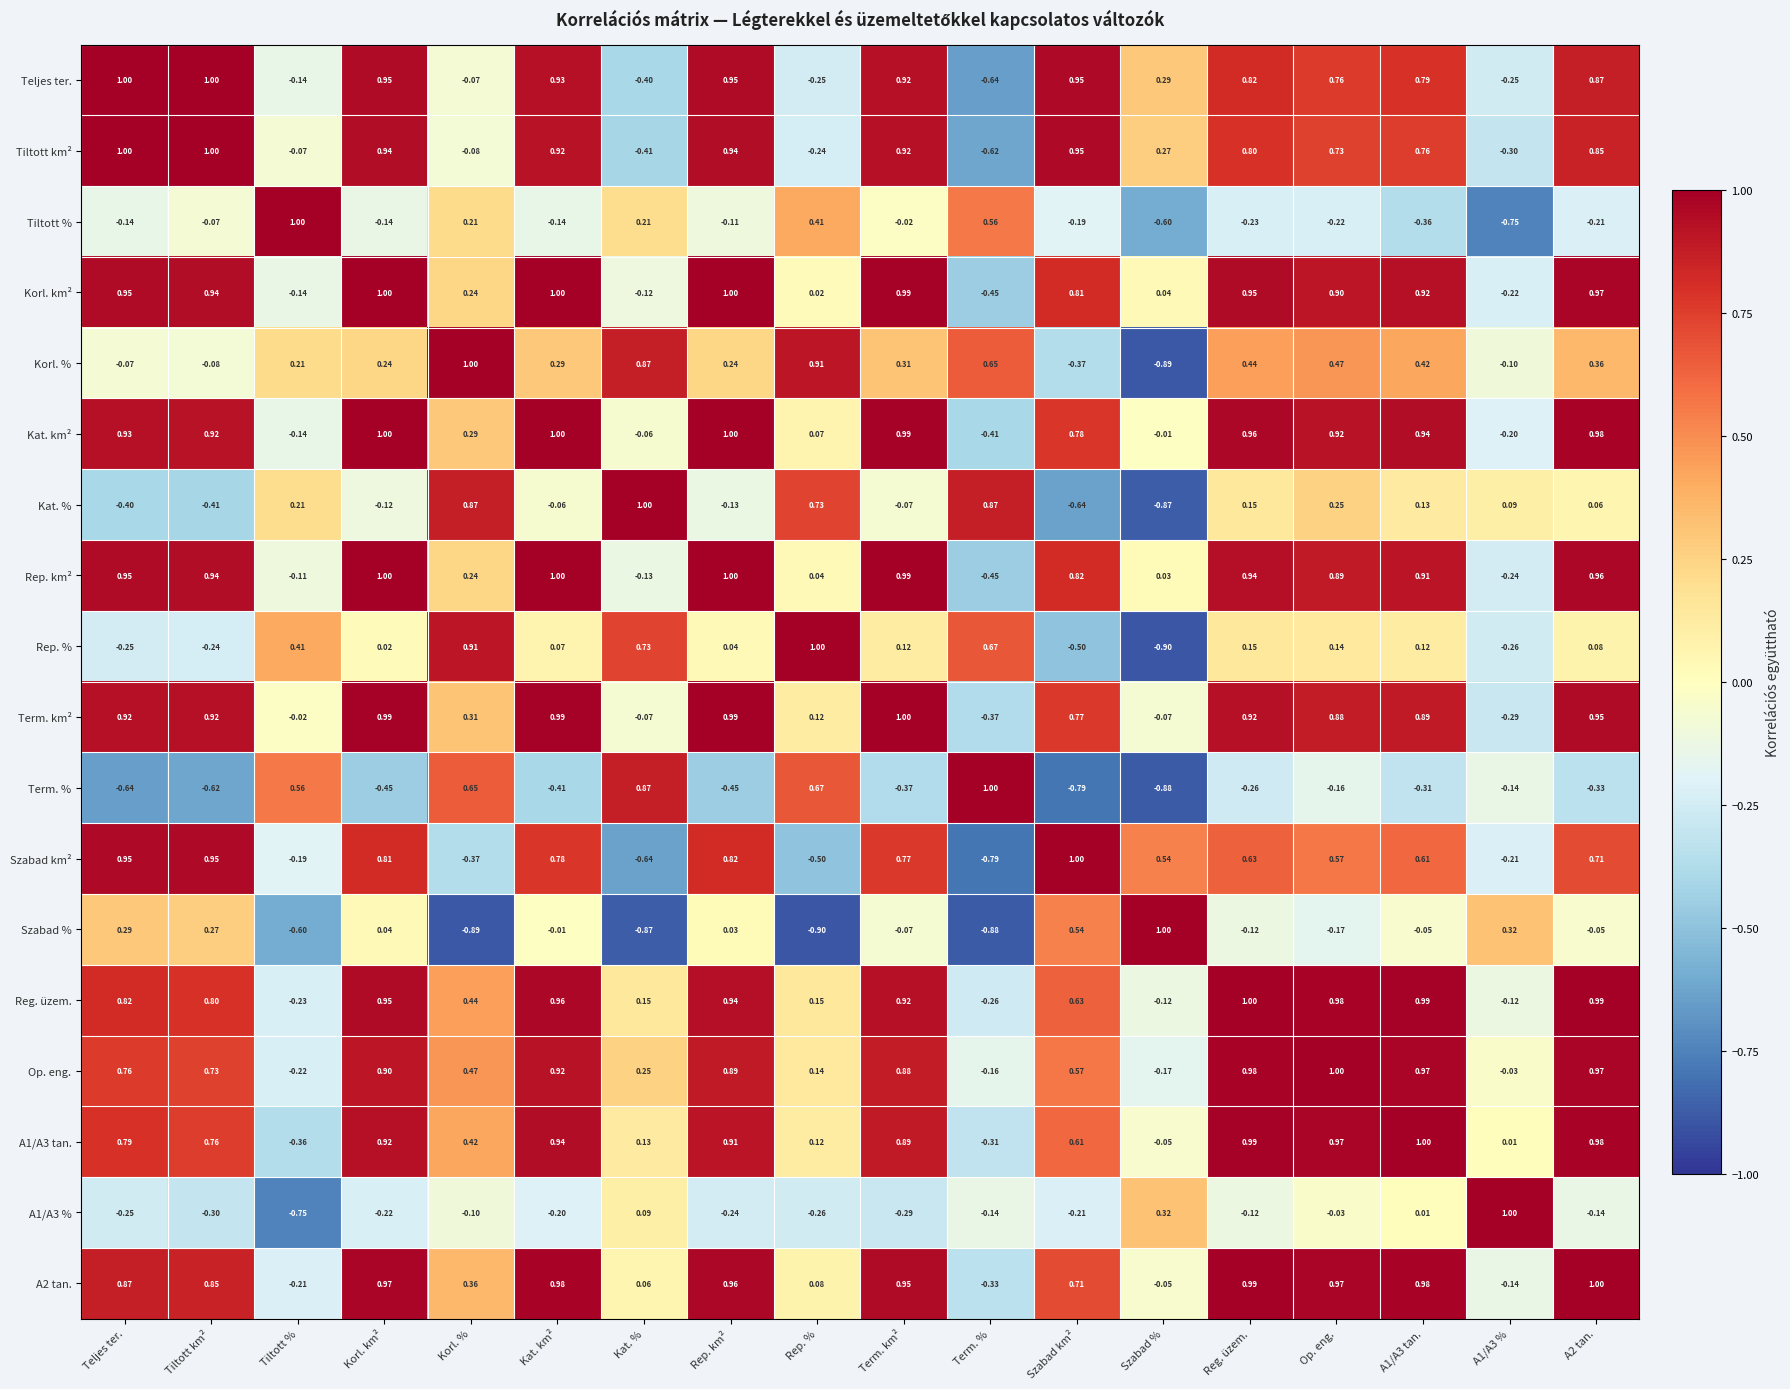

How many categories are shown in the chart?

18